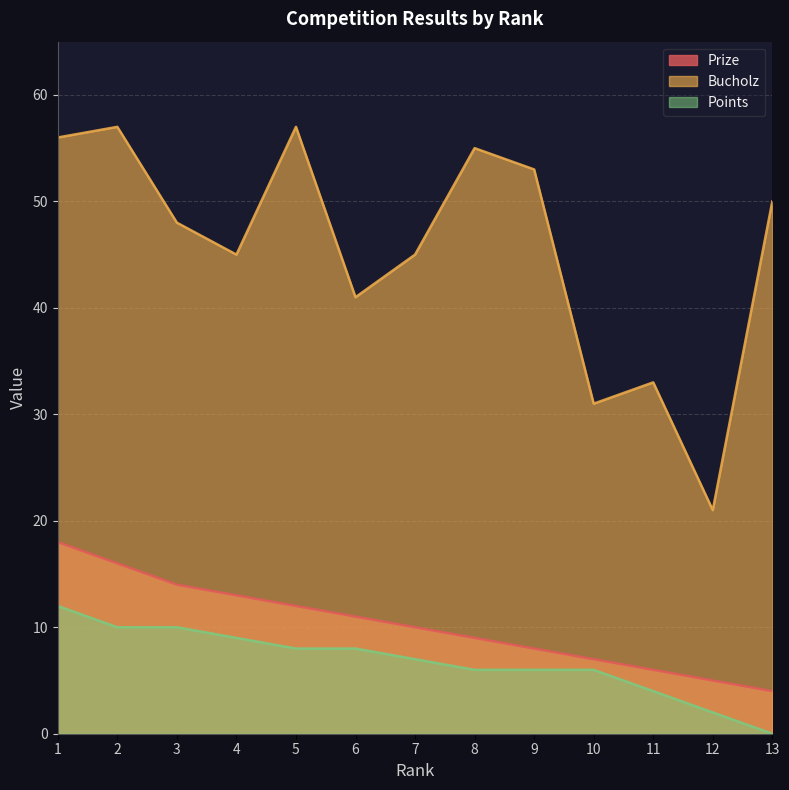

True or false: Prize and Bucholz intersect in this chart.

False